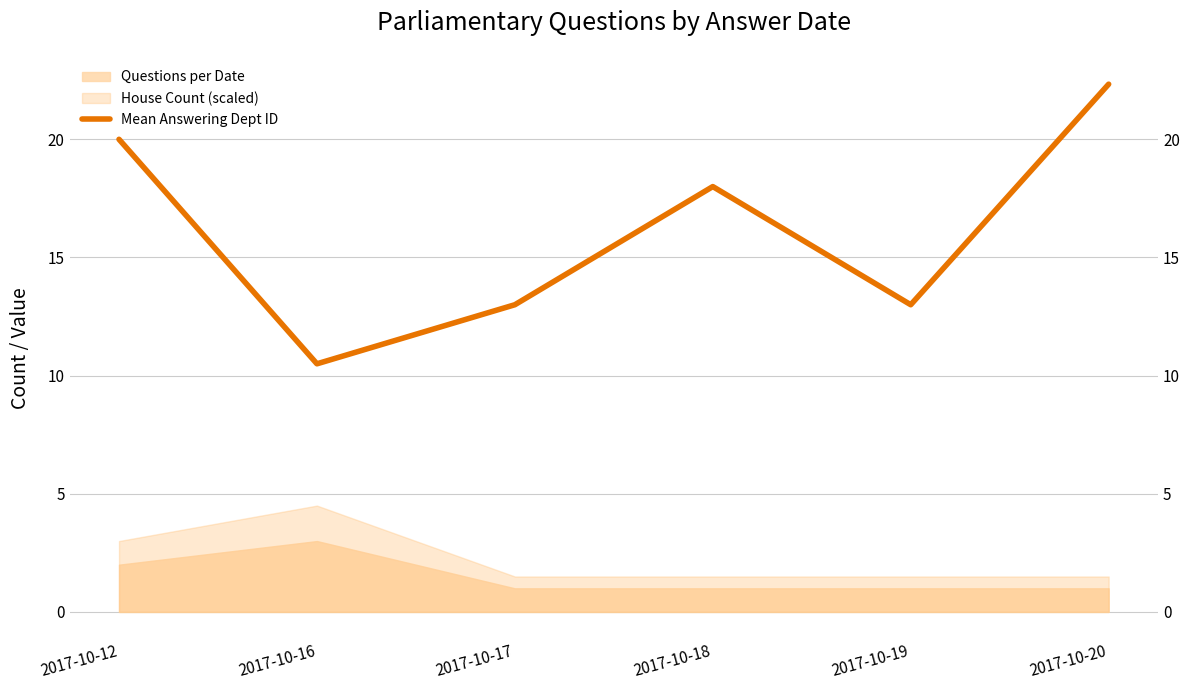

Is it true that the value at 2017-10-19 is 8.9?

False